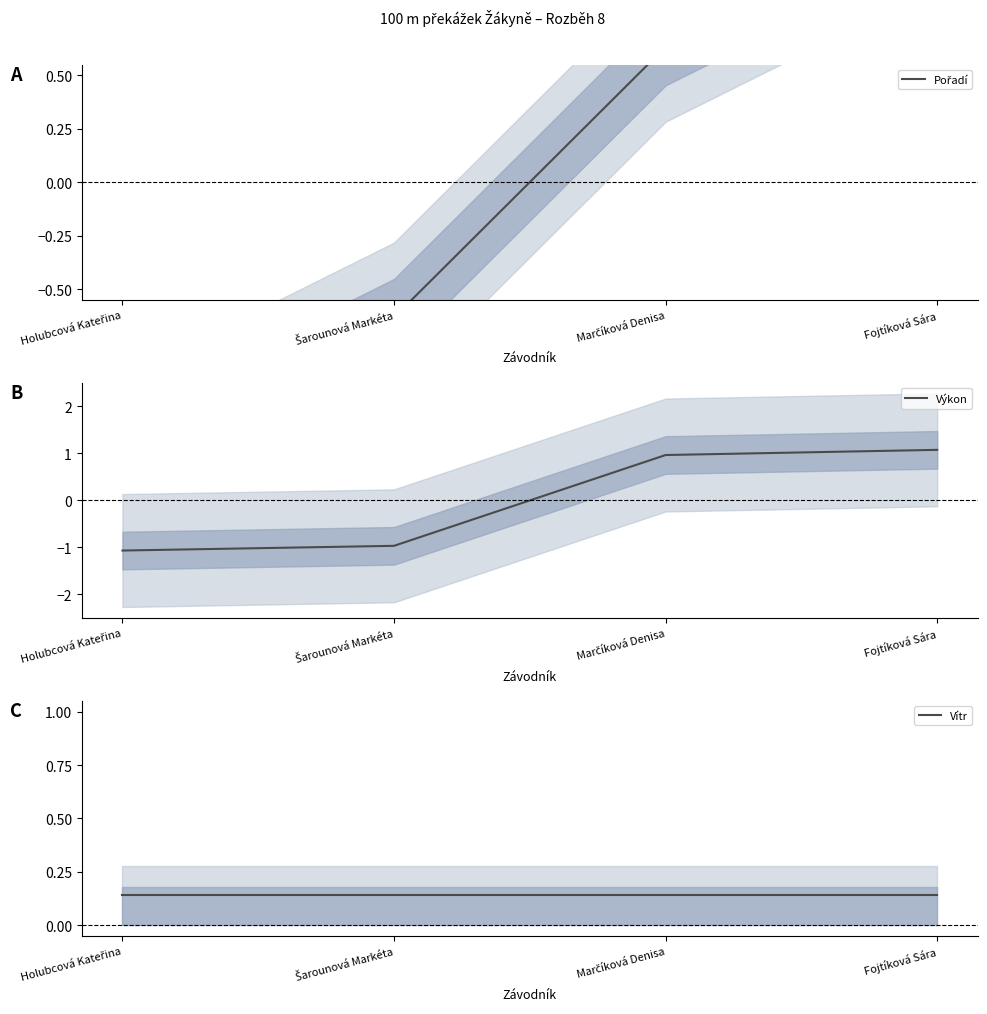

Which series ends up on top after the final intersection of Pořadí and Vítr?

Pořadí